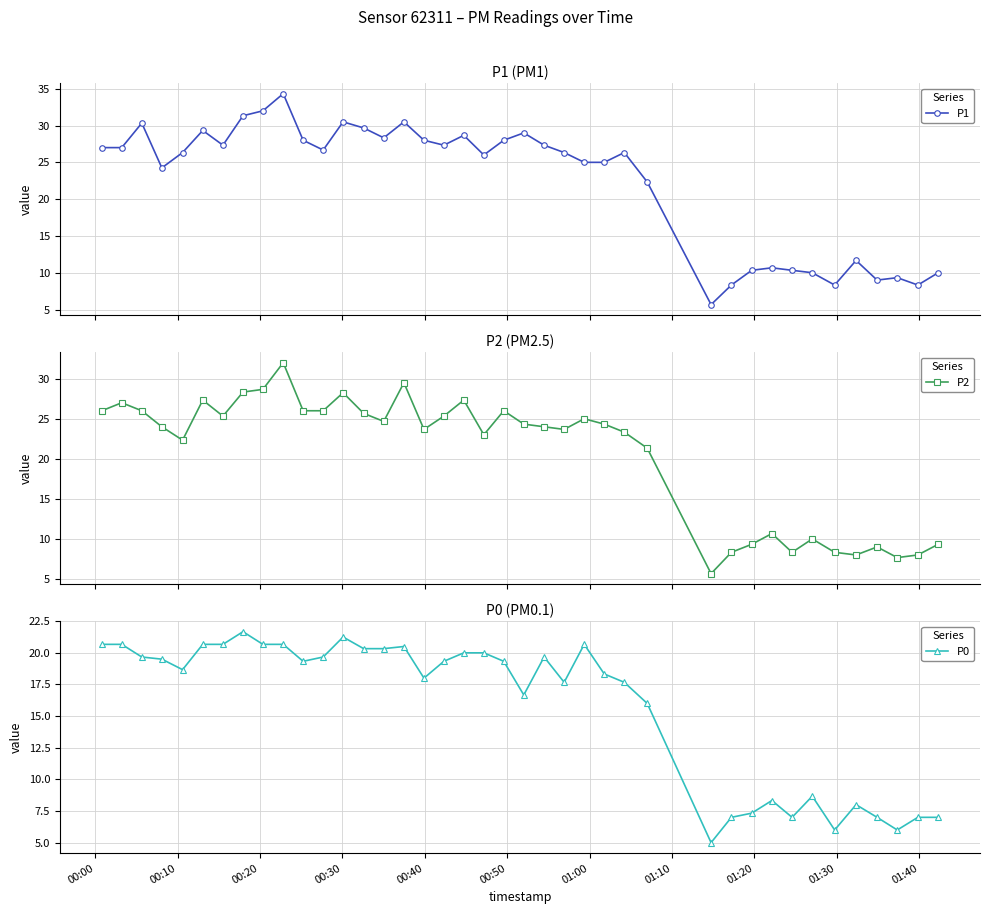

What is the lowest value of the P0 series?

5.0